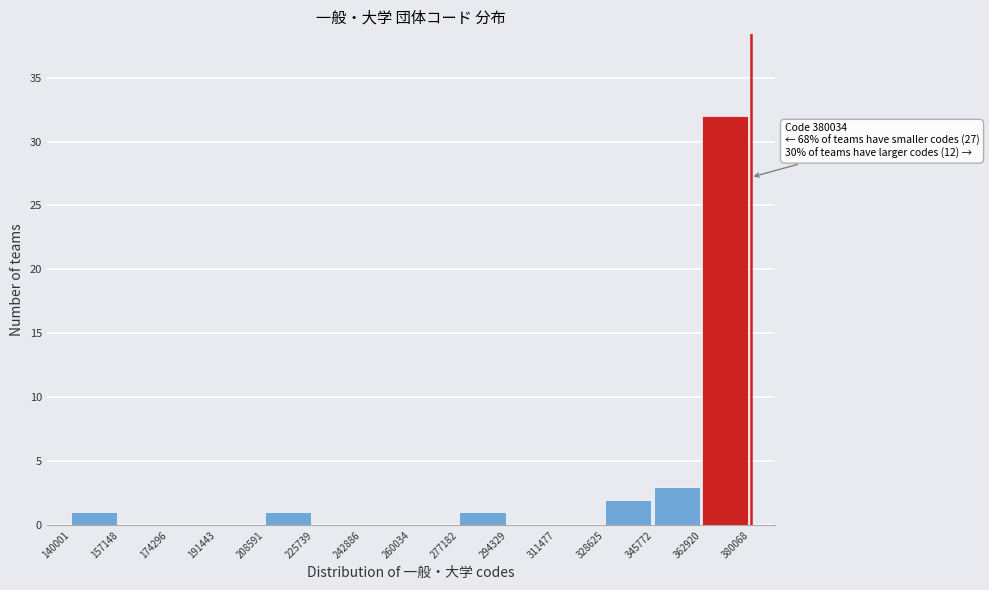

Over which range of the x-axis is the bar tallest?

362920 to 380068